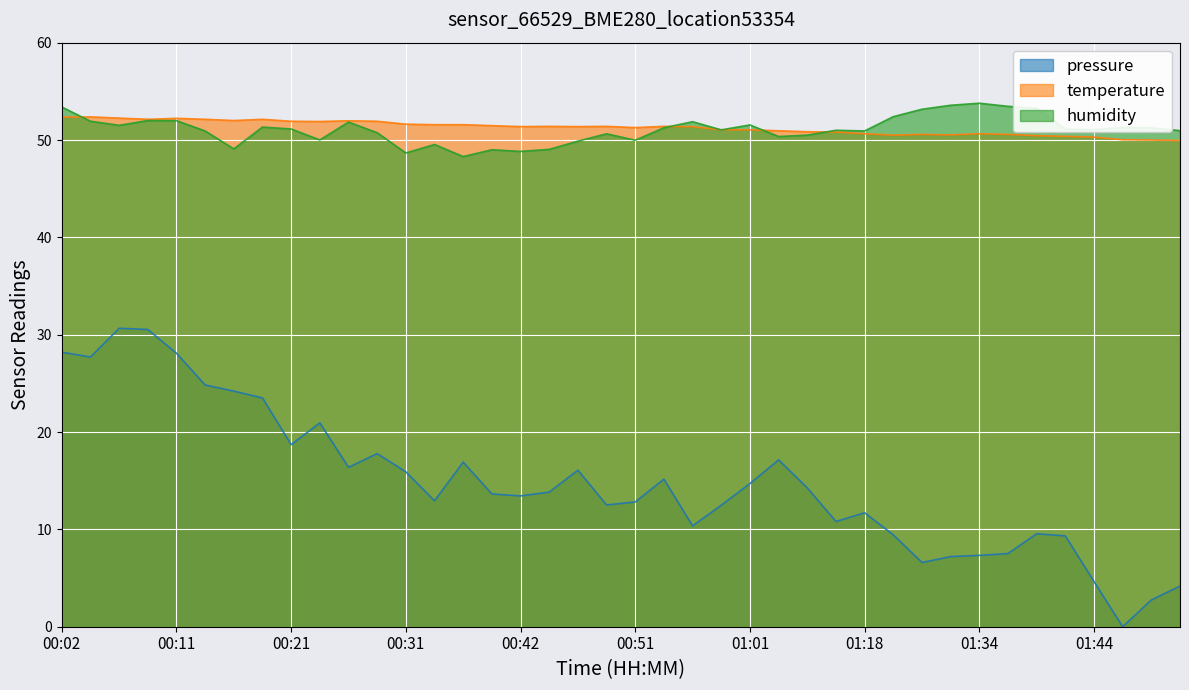

What is the average value of the humidity series?

51.1